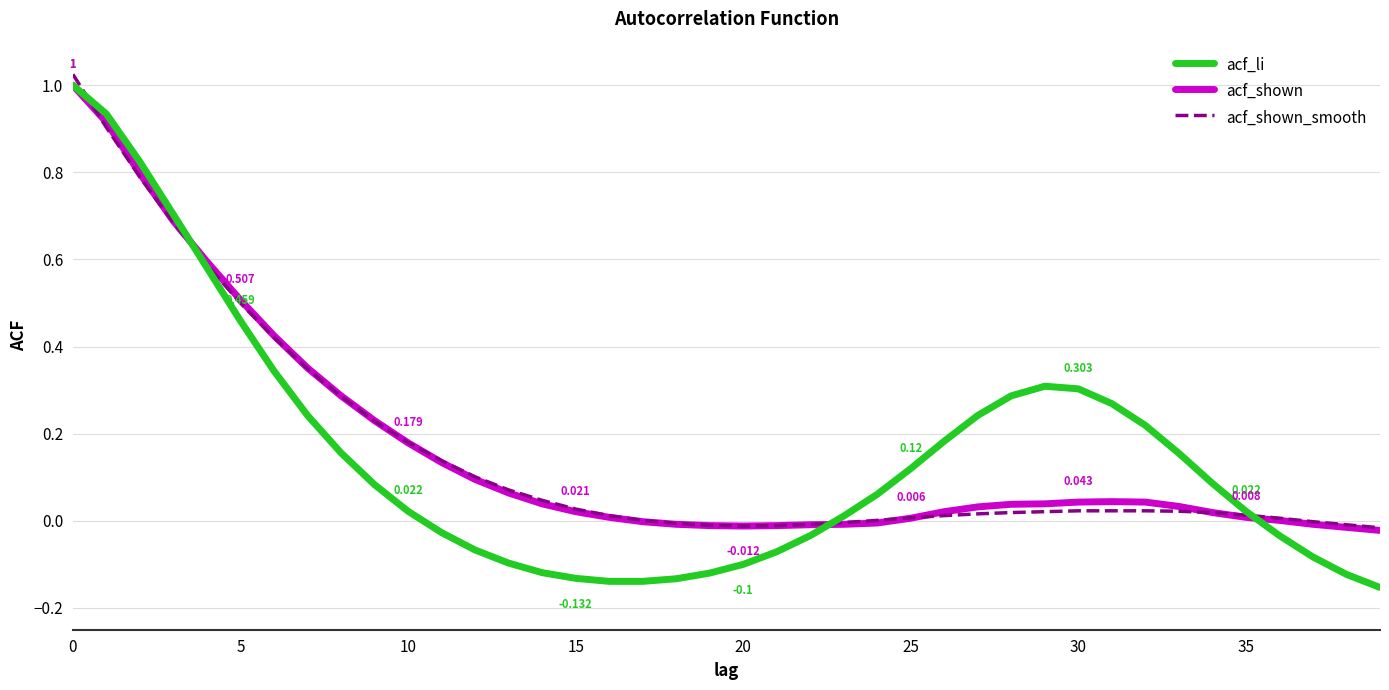

Which series has the largest range (max minus min)?

acf_li